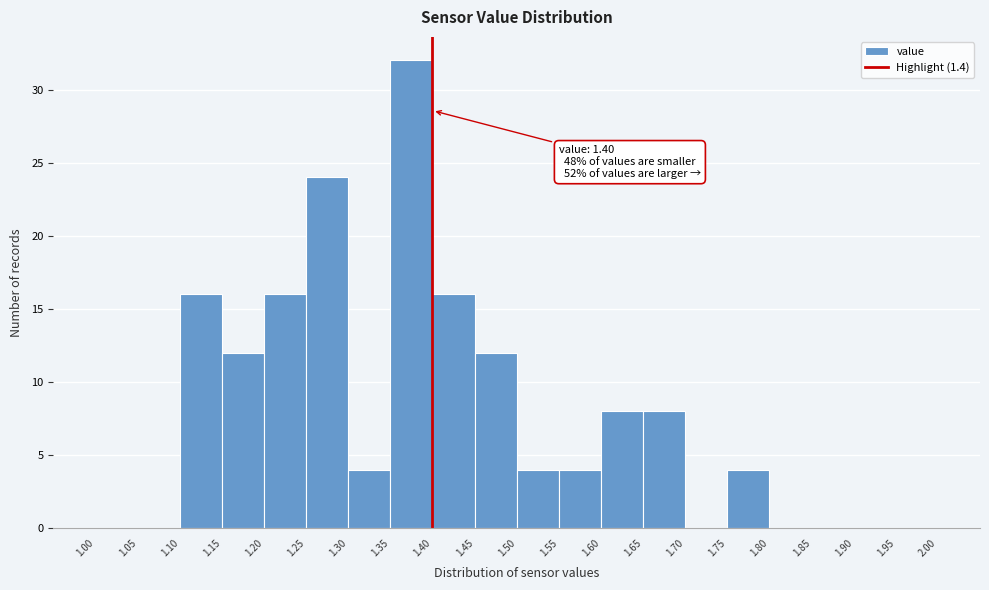

Which range on the x-axis has the tallest bar?

1.35 to 1.40